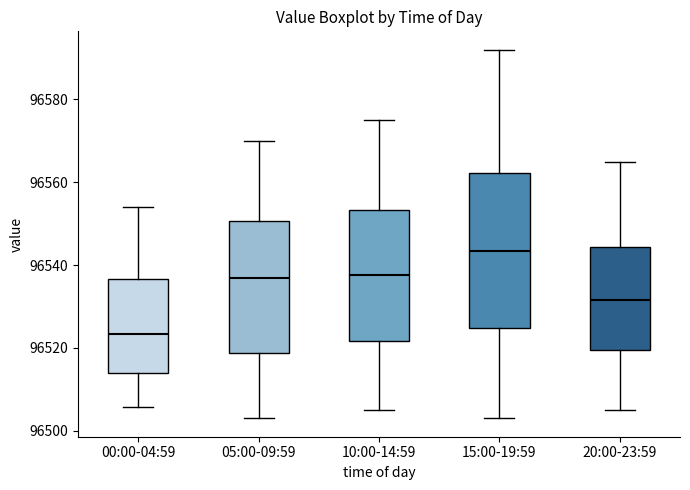

Where is the lower edge of the box for 05:00-09:59 on the y-axis? The values are not printed on the chart, so give them approximately, as read against the axis.

96518